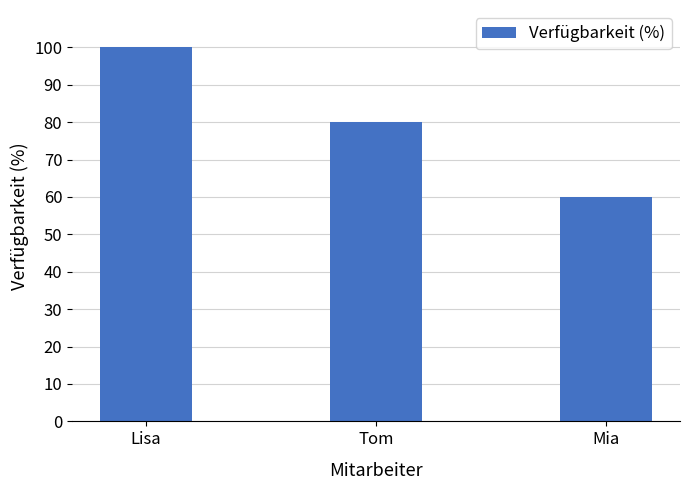

How many distinct data groups are displayed?

1